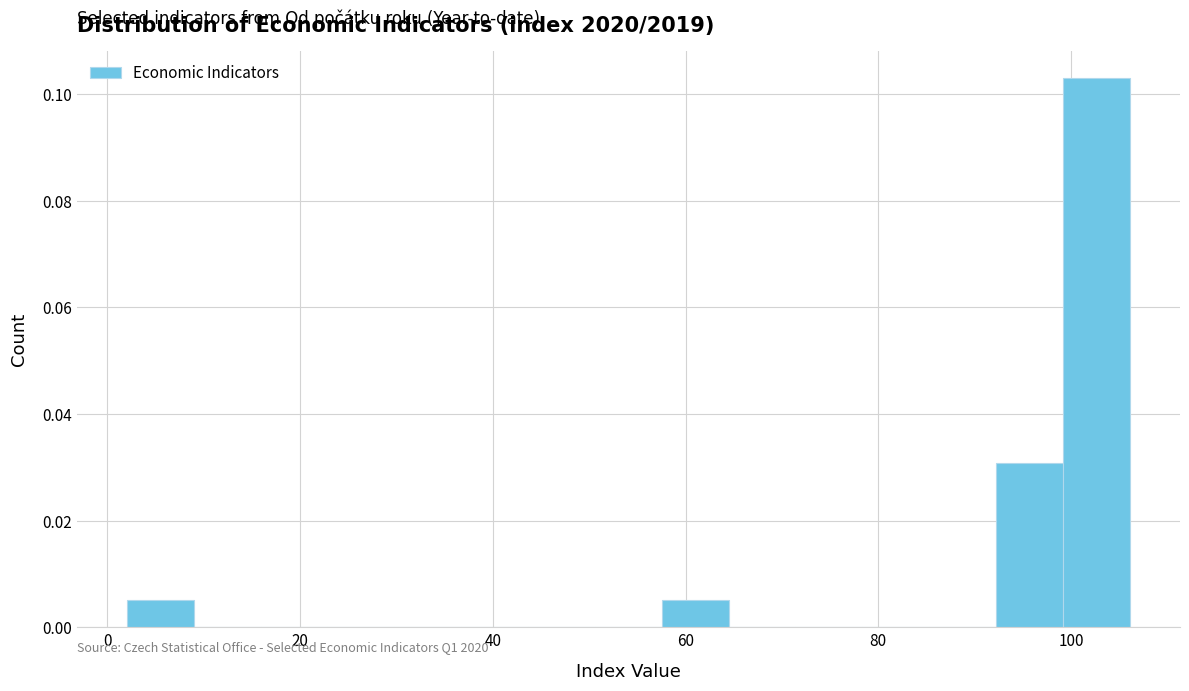

Around what value on the x-axis is the tallest bar? Give the approximate position of its centre, as read against the axis.

102